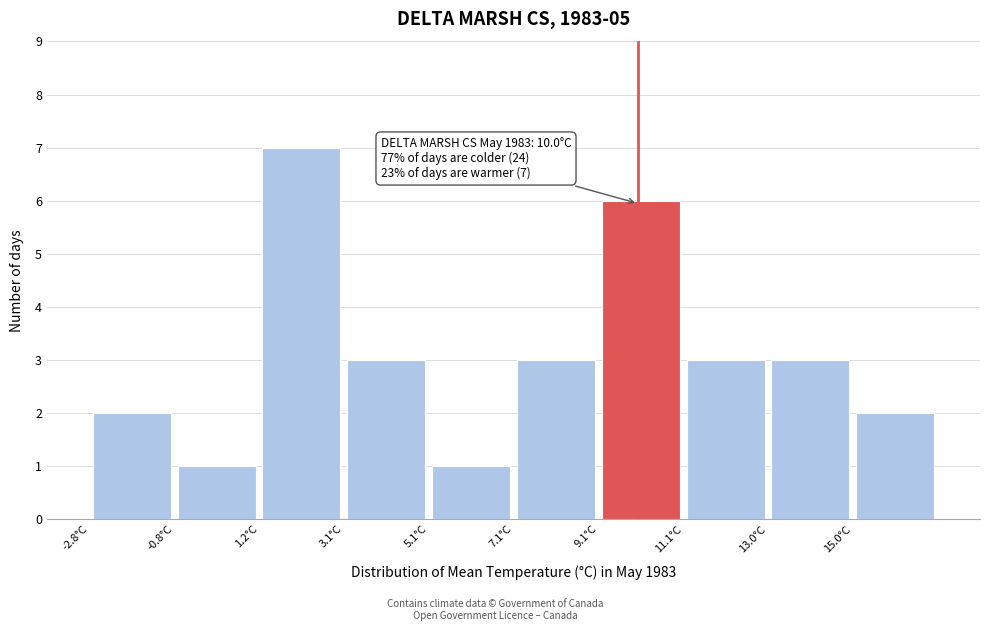

Which range on the x-axis has the tallest bar?

1.16 to 3.14